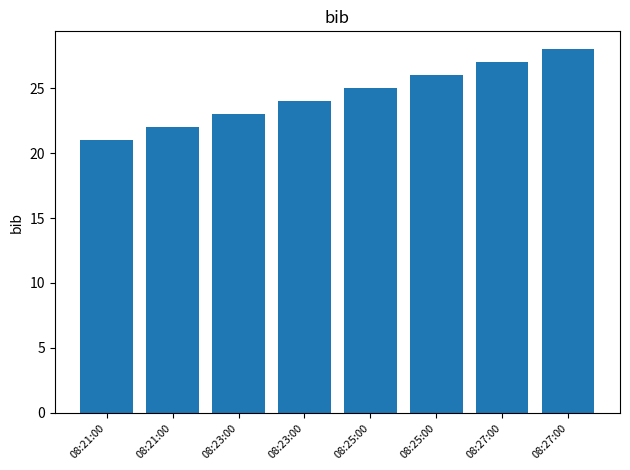

Approximately how many times larger is the value at 08:27:00 compared to 08:27:00?

1.0